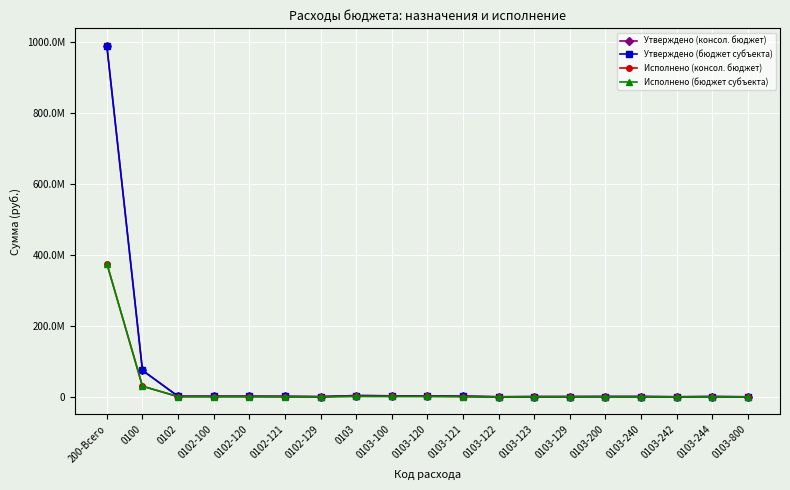

Reading right to left, transcribe all the data shown in this chart.

Утверждено (консол. бюджет): 0103-800=9300.0	0103-244=738500.0	0103-242=63400.0	0103-240=801900.0	0103-200=801900.0	0103-129=514130.0	0103-123=504000.0	0103-122=32400.0	0103-121=1708470.0	0103-120=2759000.0	0103-100=2759000.0	0103=3570200.0	0102-129=360100.0	0102-121=1096400.0	0102-120=1456500.0	0102-100=1456500.0	0102=1456500.0	0100=74634621.4	200-Всего=989917501.7
Утверждено (бюджет субъекта): 0103-800=9300.0	0103-244=738500.0	0103-242=63400.0	0103-240=801900.0	0103-200=801900.0	0103-129=514130.0	0103-123=504000.0	0103-122=32400.0	0103-121=1708470.0	0103-120=2759000.0	0103-100=2759000.0	0103=3570200.0	0102-129=360100.0	0102-121=1096400.0	0102-120=1456500.0	0102-100=1456500.0	0102=1456500.0	0100=74634621.4	200-Всего=989917501.7
Исполнено (консол. бюджет): 0103-800=747.8	0103-244=155326.2	0103-242=37216.0	0103-240=192542.2	0103-200=192542.2	0103-129=282362.4	0103-123=210000.0	0103-122=0.0	0103-121=694293.7	0103-120=1186656.1	0103-100=1186656.1	0103=1379946.1	0102-129=143902.4	0102-121=517098.0	0102-120=661000.4	0102-100=661000.4	0102=661000.4	0100=29924995.7	200-Всего=375927609.1
Исполнено (бюджет субъекта): 0103-800=747.8	0103-244=155326.2	0103-242=37216.0	0103-240=192542.2	0103-200=192542.2	0103-129=282362.4	0103-123=210000.0	0103-122=0.0	0103-121=694293.7	0103-120=1186656.1	0103-100=1186656.1	0103=1379946.1	0102-129=143902.4	0102-121=517098.0	0102-120=661000.4	0102-100=661000.4	0102=661000.4	0100=29924995.7	200-Всего=375927609.1